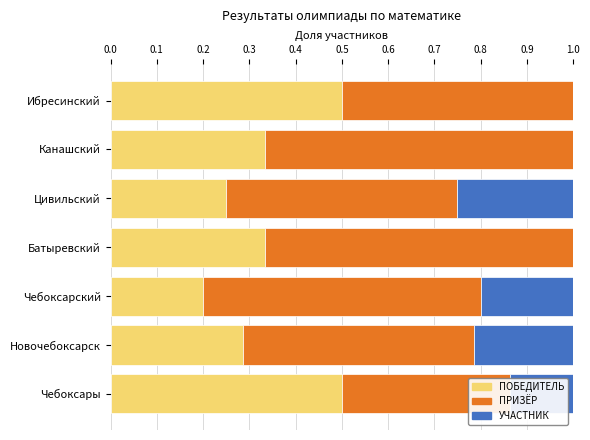

How many bars are there in each group?

3